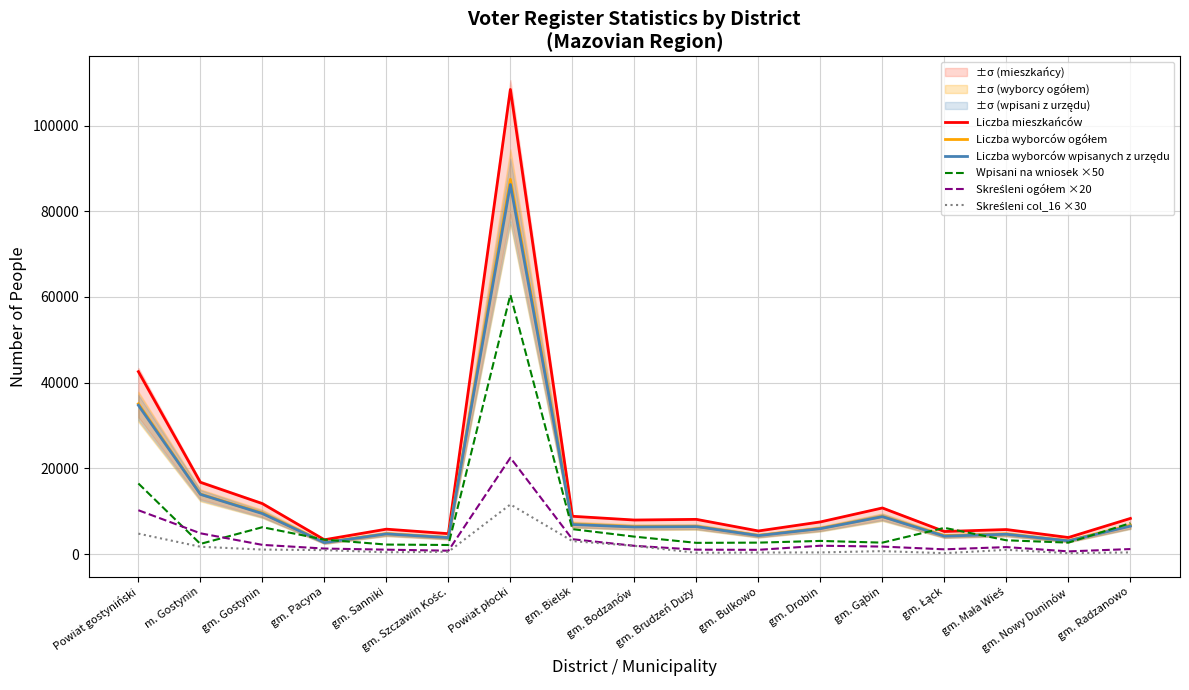

Which category has the lowest value in the Liczba wyborców wpisanych z urzędu series?

gm. Pacyna